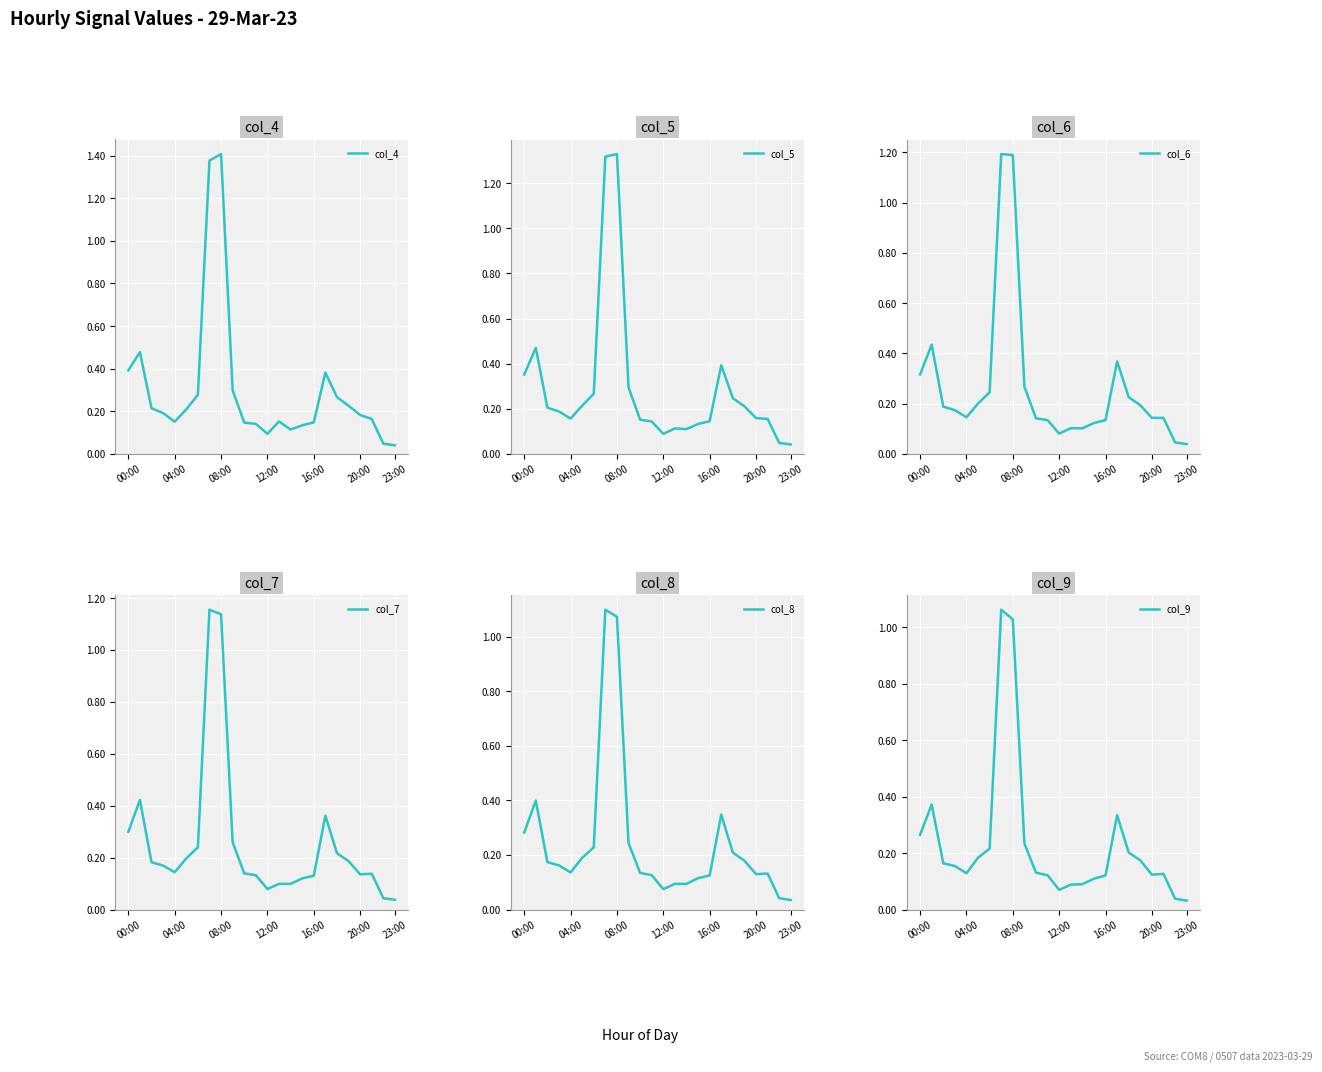

How many lines are shown in the chart?

6